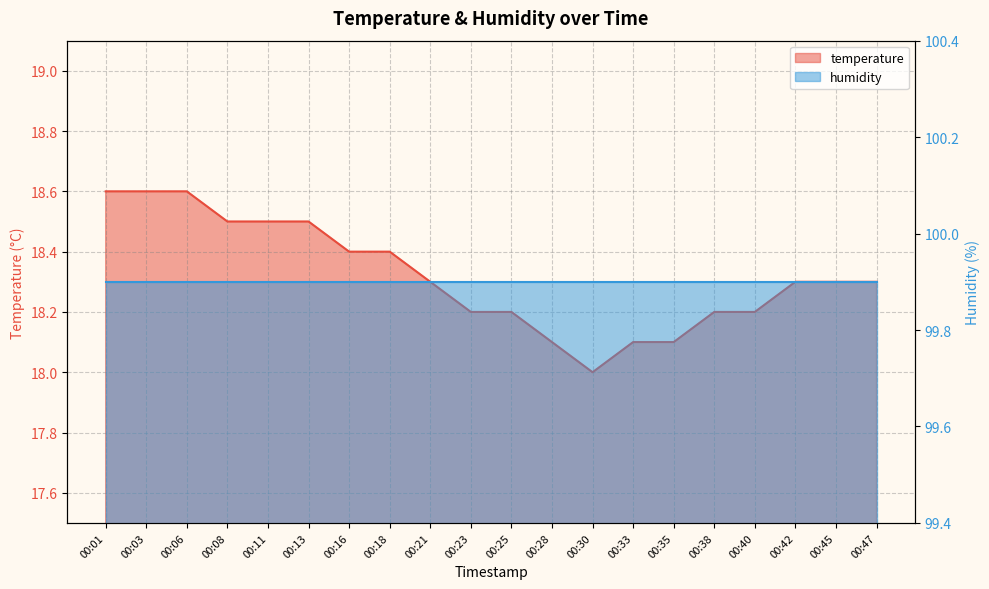

Which label corresponds to the largest value in the chart?

00:01